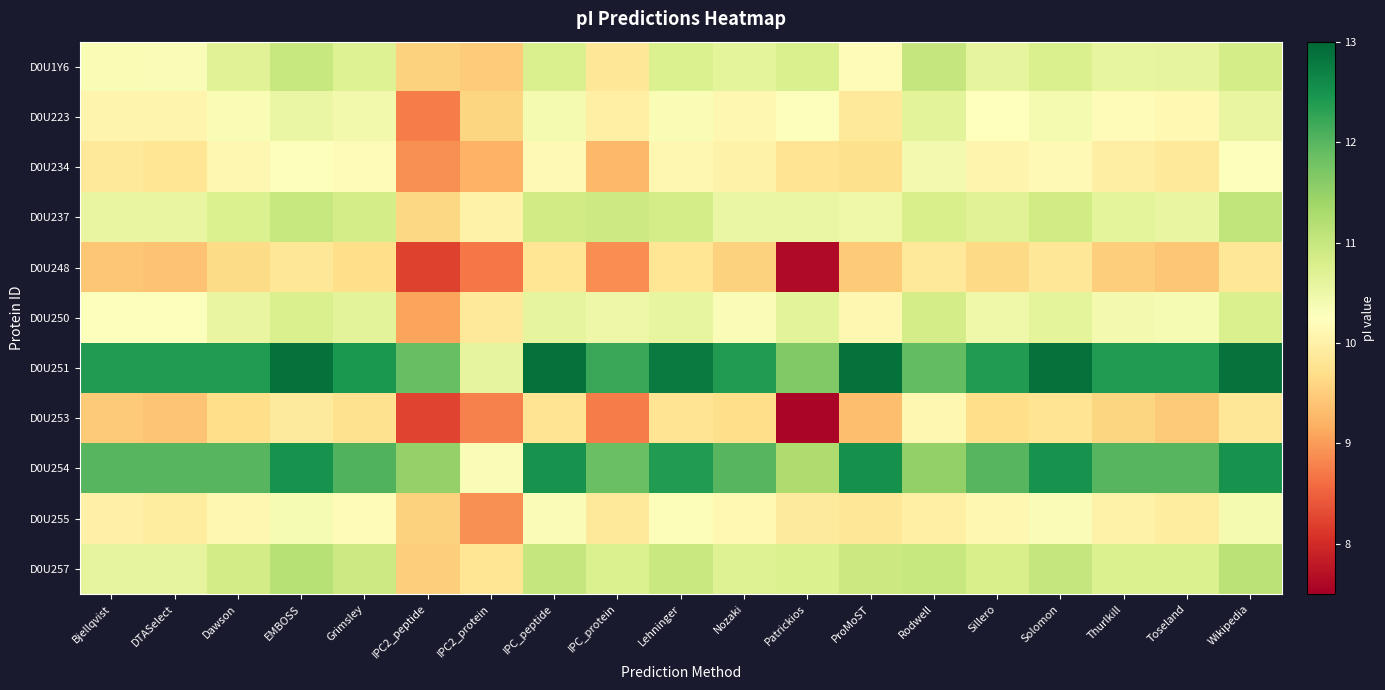

Count the number of categories in the chart.

19